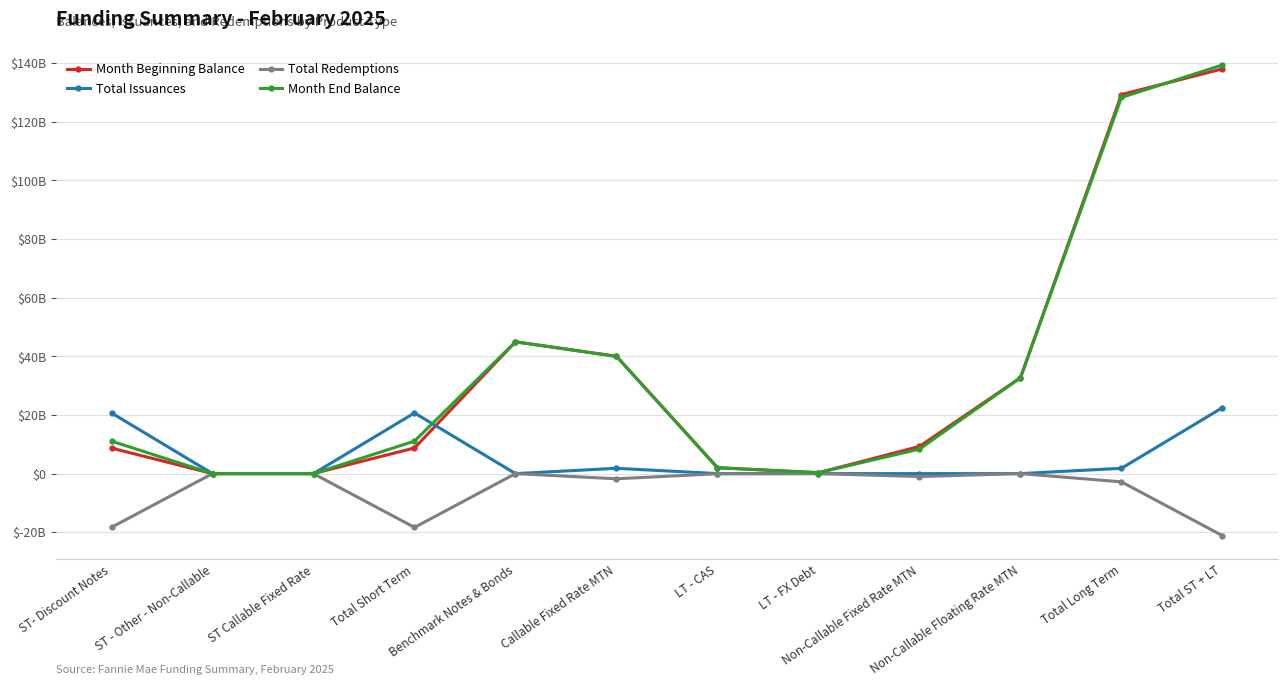

At ST Callable Fixed Rate, list the series in order from largest to smallest.

Month Beginning Balance, Total Issuances, Month End Balance, Total Redemptions